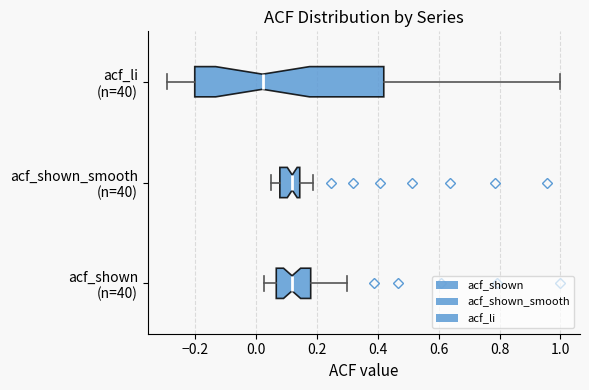

Reading bottom to top, read every box against the x-axis: the position of its median line, the range the box covers, and the ends of its whiskers. The values are not printed on the chart, so give them approximately, as read against the axis.

acf_shown (n=40): median 0.12, box 0.06 to 0.18, whiskers 0.02 to 0.30
acf_shown_smooth (n=40): median 0.12, box 0.08 to 0.14, whiskers 0.04 to 0.18
acf_li (n=40): median 0.02, box -0.20 to 0.42, whiskers -0.30 to 1.00